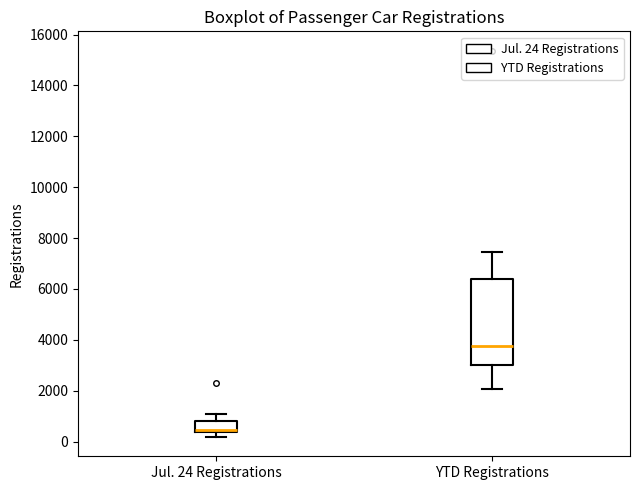

Reading left to right, transcribe this box plot: for each box, give where its median line is, the range the box spans, and where its two whiskers end, as read against the y-axis. The values are not printed on the chart, so give them approximately, as read against the axis.

Jul. 24 Registrations: median 400 (just above the box's lower edge), box 400 to 800, whiskers 200 to 1000
YTD Registrations: median 3800, box 3000 to 6400, whiskers 2000 to 7400